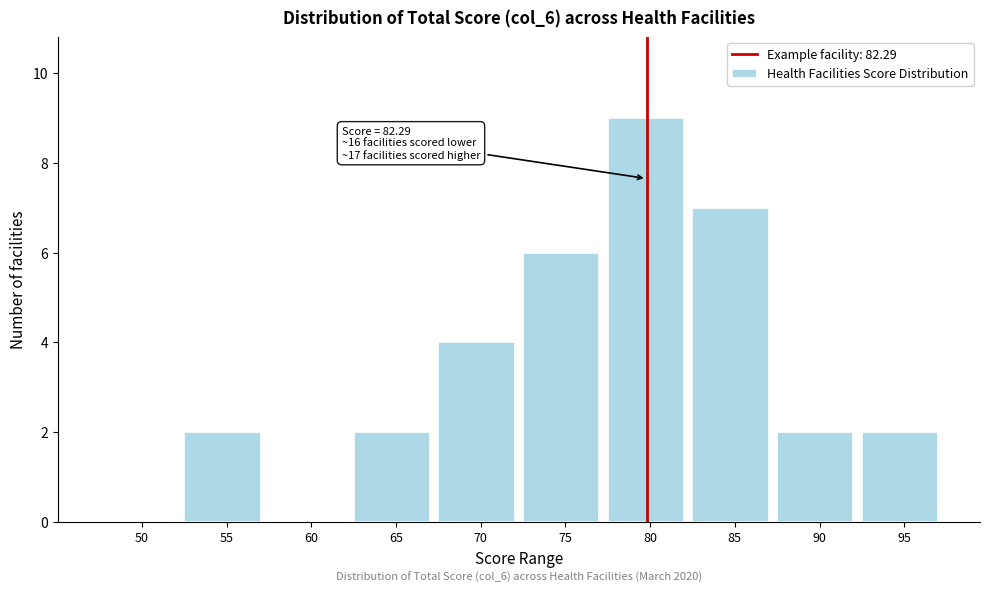

Reading right to left, list all the values displayed in this chart.

95=2	90=2	85=7	80=9	75=6	70=4	65=2	60=0	55=2	50=0